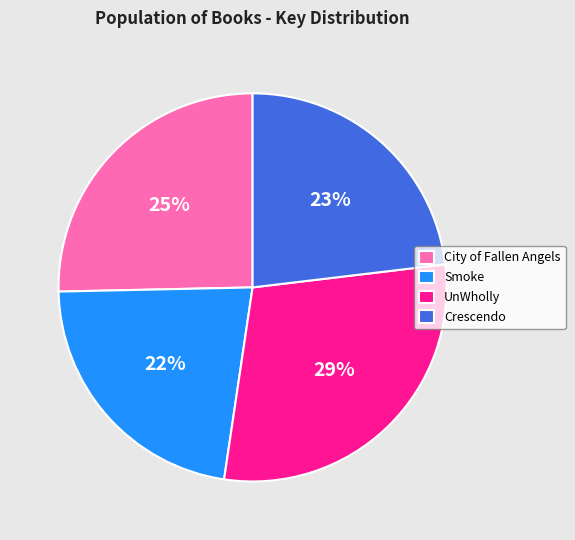

Do Smoke and City of Fallen Angels together represent more than half of the pie?

No